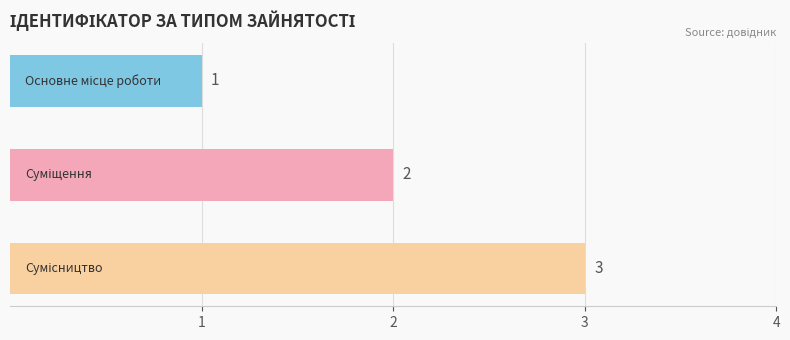

What is the sum of all values?

6